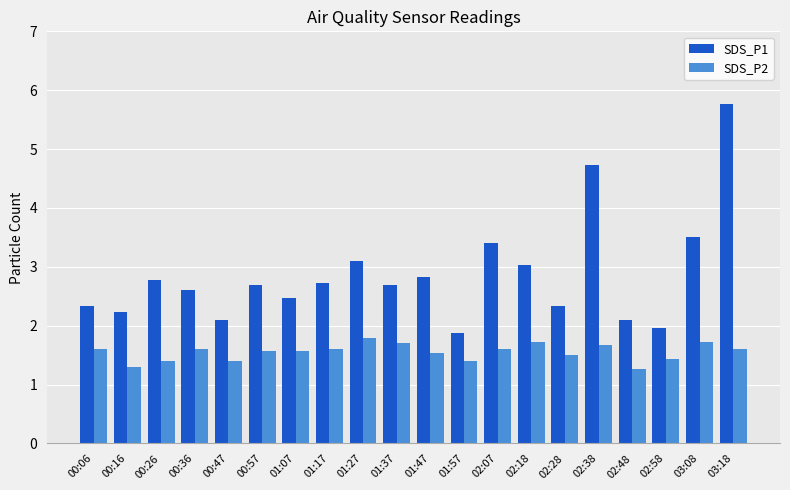

Which series has the largest total across all categories?

SDS_P1